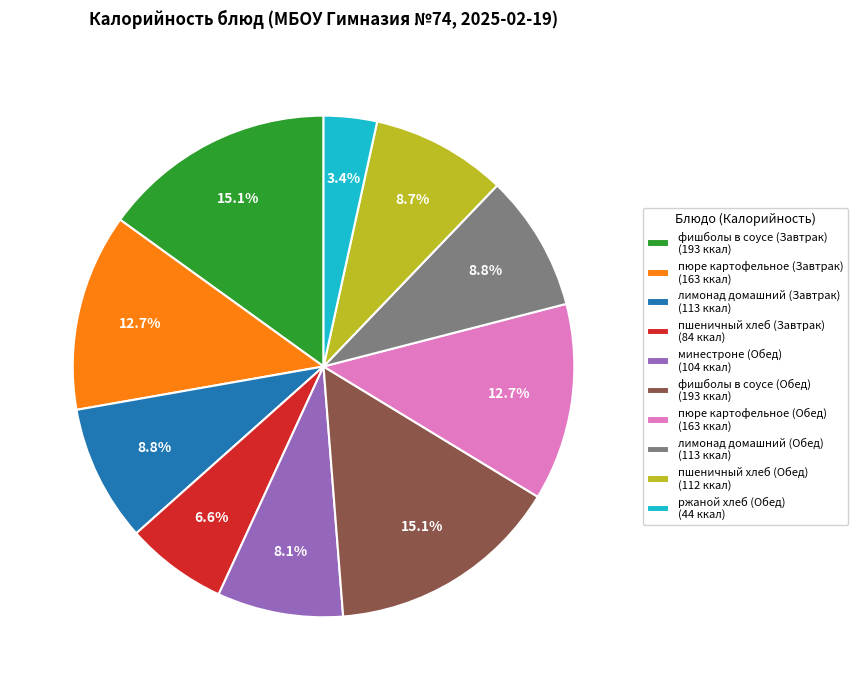

Between пшеничный хлеб (Завтрак) (84 ккал) and пюре картофельное (Обед) (163 ккал), which is larger?

пюре картофельное (Обед) (163 ккал)